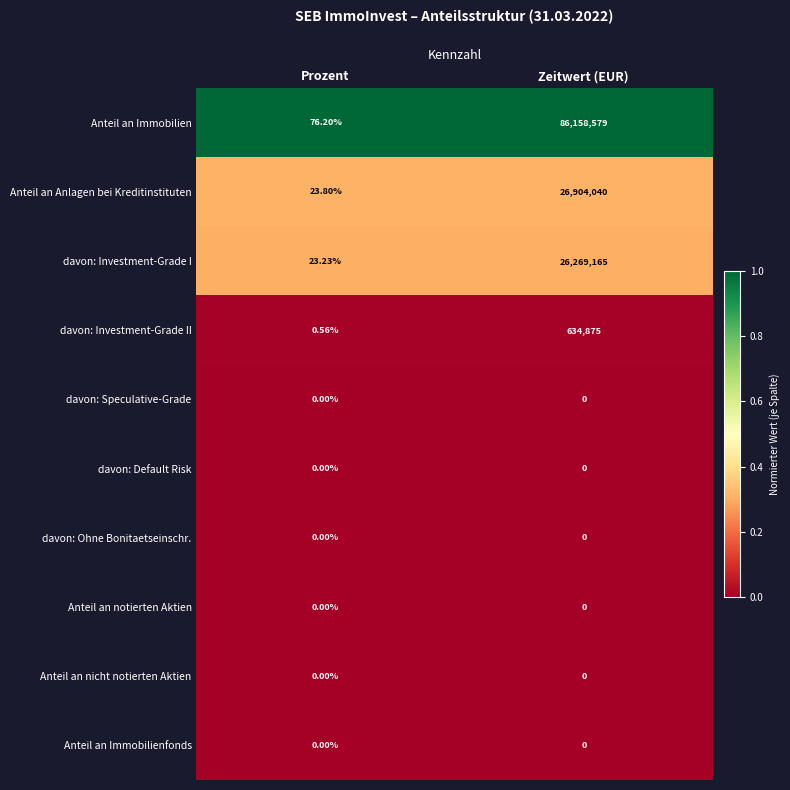

Which series has the widest spread of values?

Anteil an Immobilien